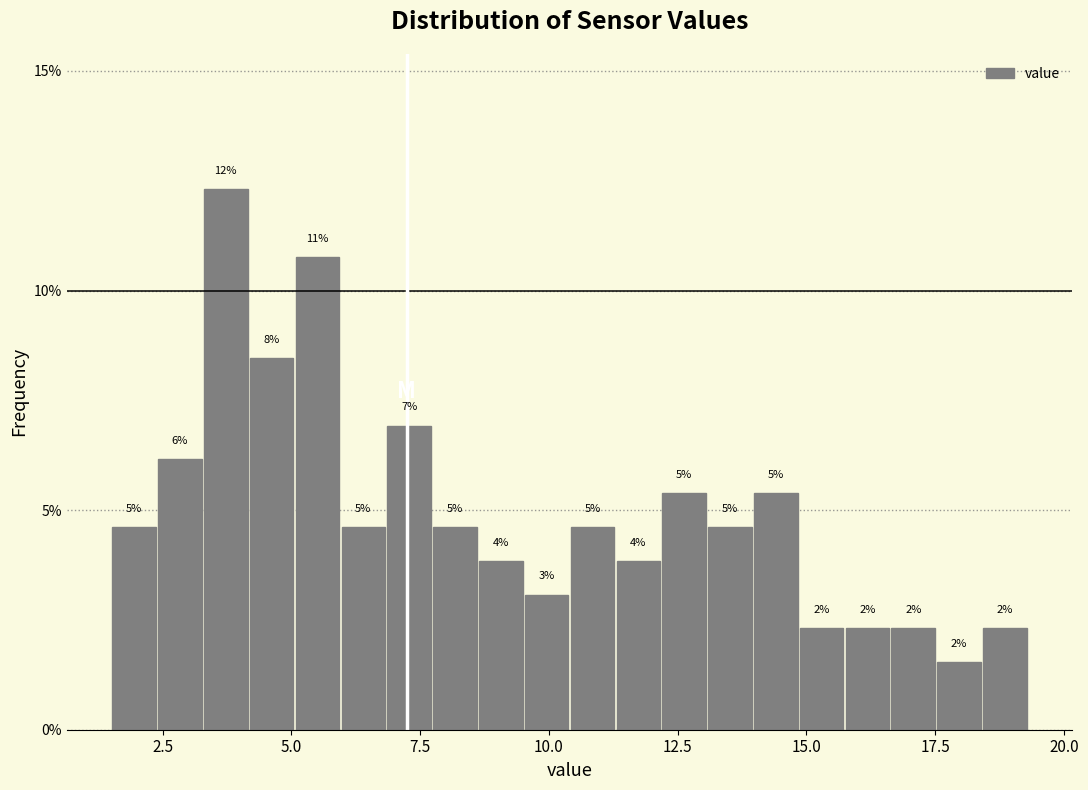

Around what value on the x-axis is the tallest bar? Give the approximate position of its centre, as read against the axis.

3.5